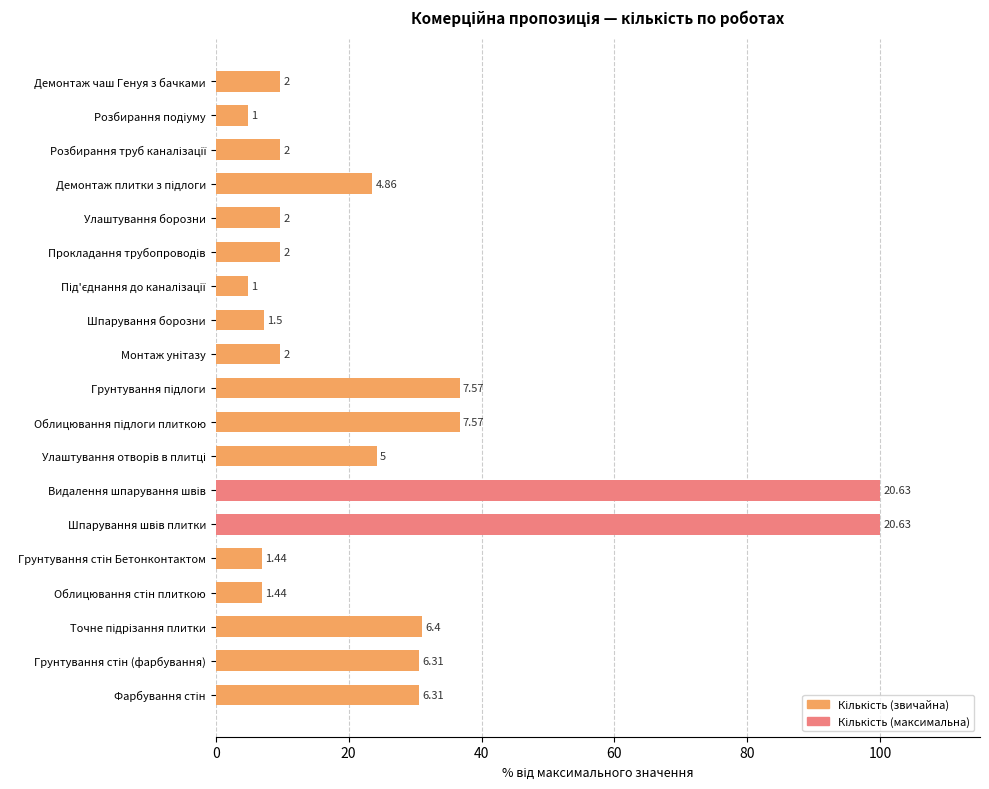

How many bars are there in total?

19